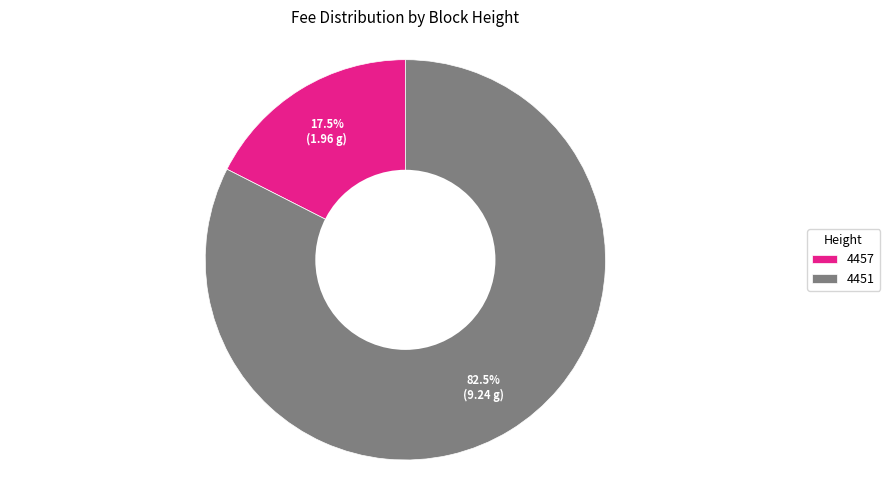

Rank the categories by value from highest to lowest.

4451, 4457